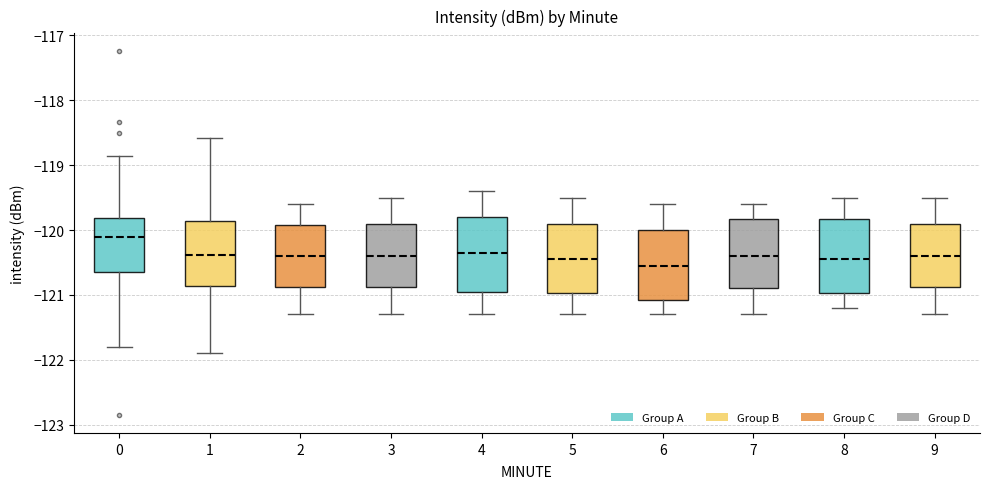

Reading left to right, transcribe this box plot: for each box, give where its median line is, the range the box spans, and where its two whiskers end, as read against the y-axis. The values are not printed on the chart, so give them approximately, as read against the axis.

0: median -120.1, box -120.6 to -119.8, whiskers -121.8 to -118.9
1: median -120.4, box -120.9 to -119.9, whiskers -121.9 to -118.6
2: median -120.4, box -120.9 to -119.9, whiskers -121.3 to -119.6
3: median -120.4, box -120.9 to -119.9, whiskers -121.3 to -119.5
4: median -120.3, box -120.9 to -119.8, whiskers -121.3 to -119.4
5: median -120.4, box -121.0 to -119.9, whiskers -121.3 to -119.5
6: median -120.5, box -121.1 to -120.0, whiskers -121.3 to -119.6
7: median -120.4, box -120.9 to -119.8, whiskers -121.3 to -119.6
8: median -120.4, box -121.0 to -119.8, whiskers -121.2 to -119.5
9: median -120.4, box -120.9 to -119.9, whiskers -121.3 to -119.5